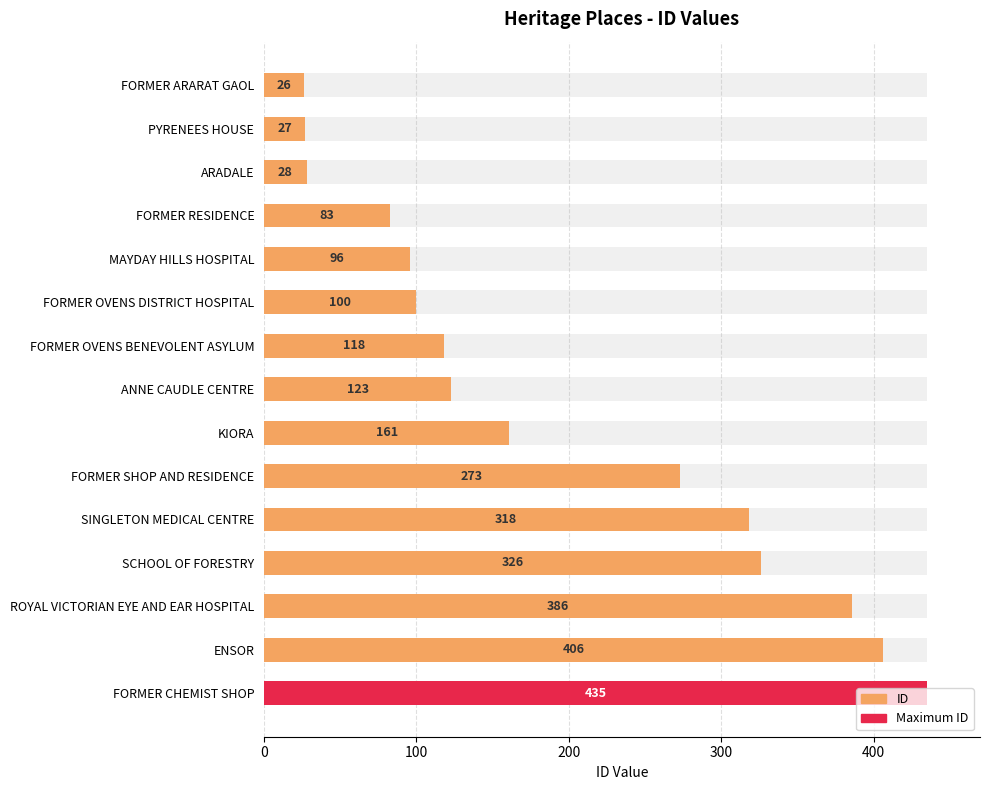

What is the change in value from ANNE CAUDLE CENTRE to ROYAL VICTORIAN EYE AND EAR HOSPITAL?

+263